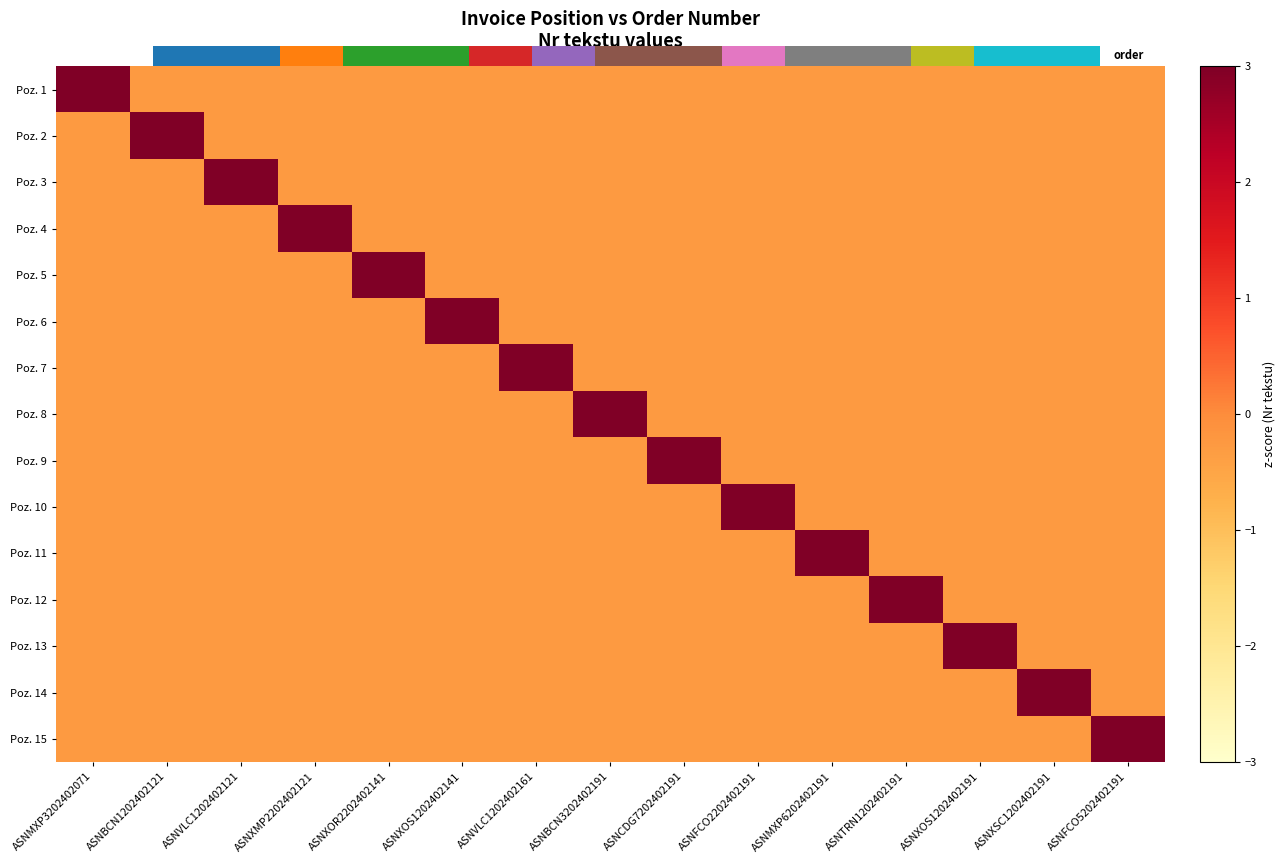

At which label does Poz. 9 first exceed 0?

ASNCDG7202402191